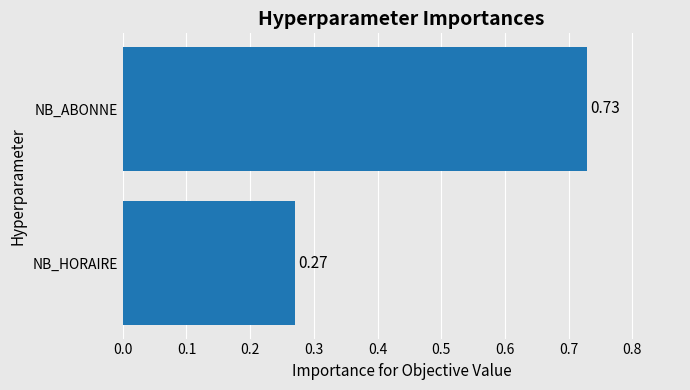

Which has a higher value, NB_ABONNE or NB_HORAIRE?

NB_ABONNE